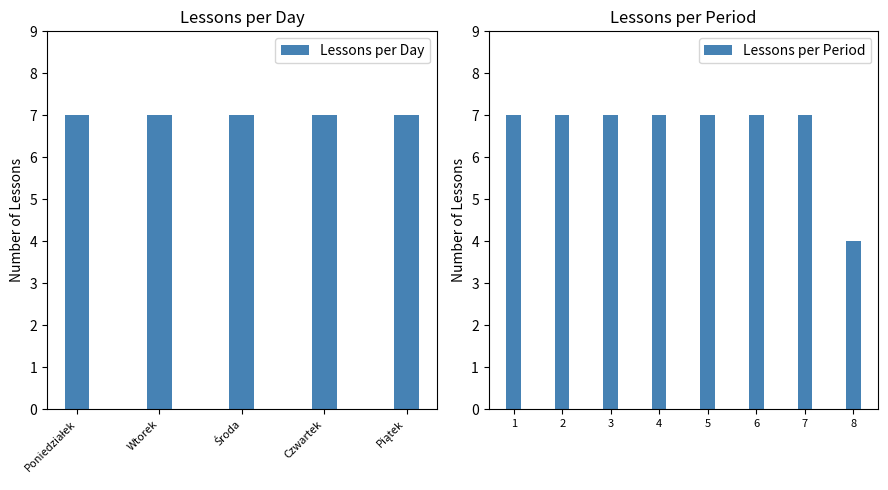

Does the chart contain stacked bars?

No